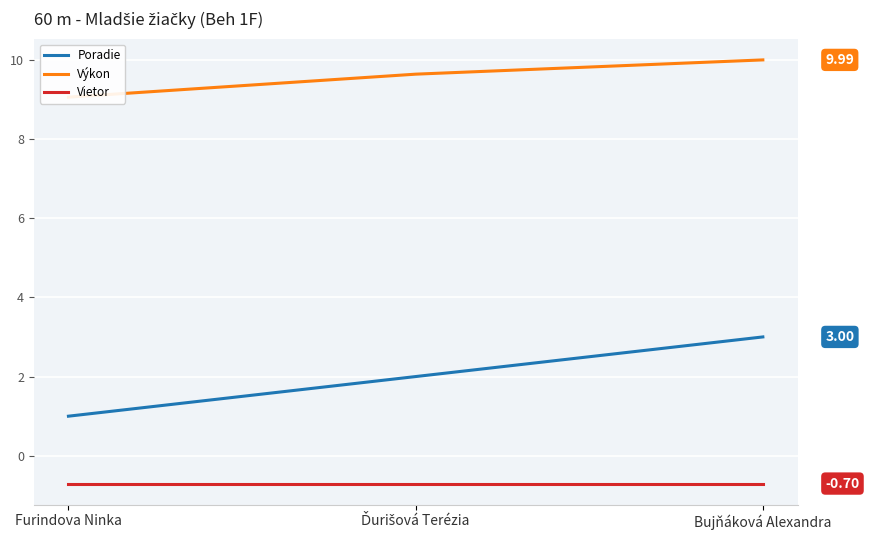

At which category is the sum across all series the highest?

Bujňáková Alexandra